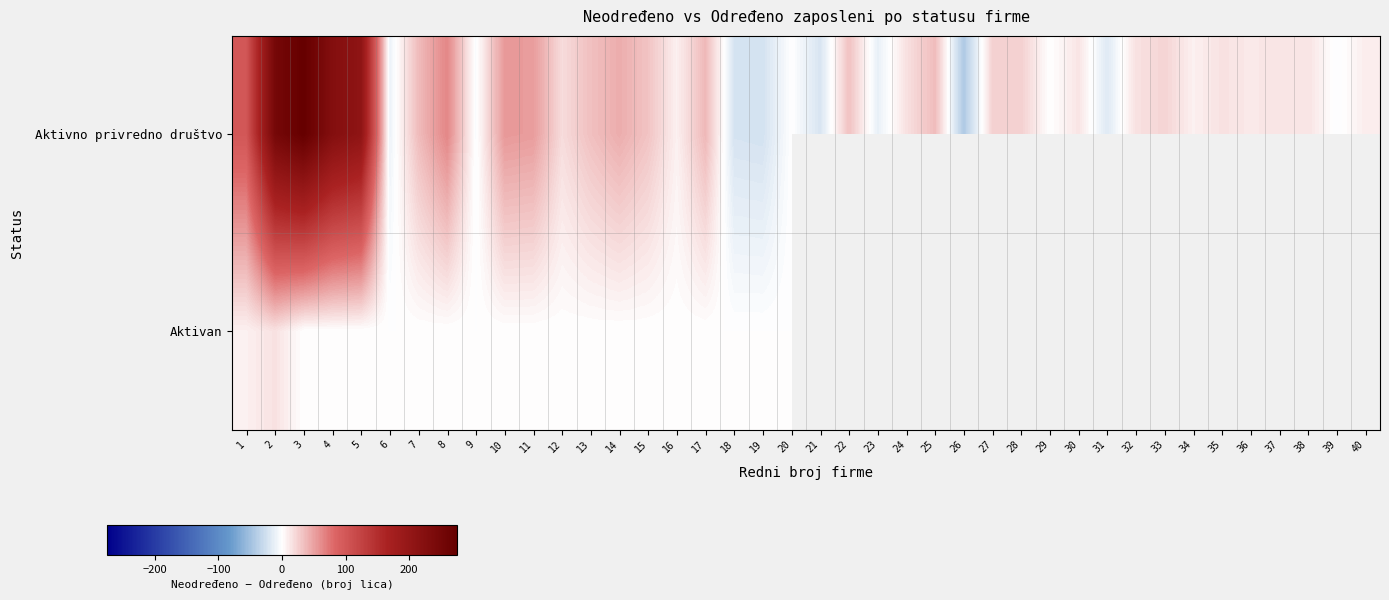

At which category is the sum across all series the highest?

3